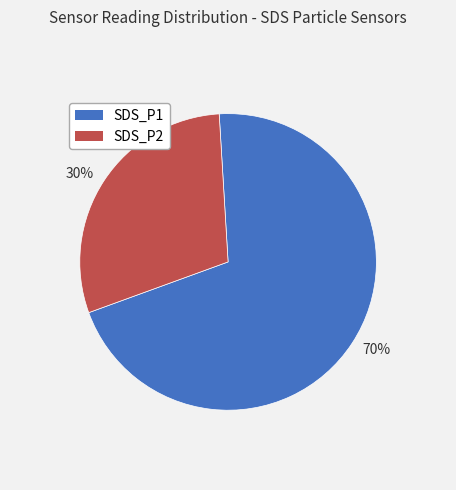

How many segments does this pie chart have?

2